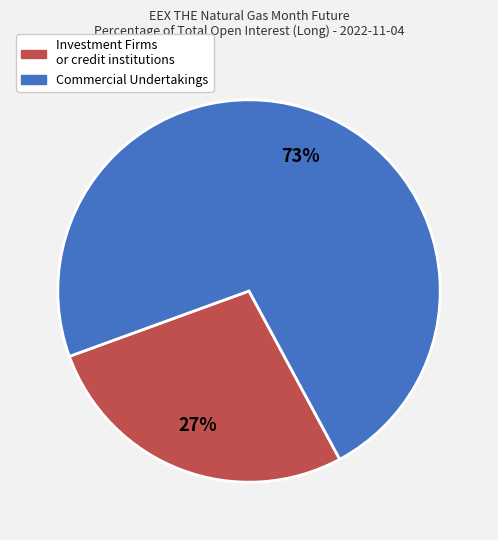

What percentage is the Commercial Undertakings slice, to the nearest percent?

73%